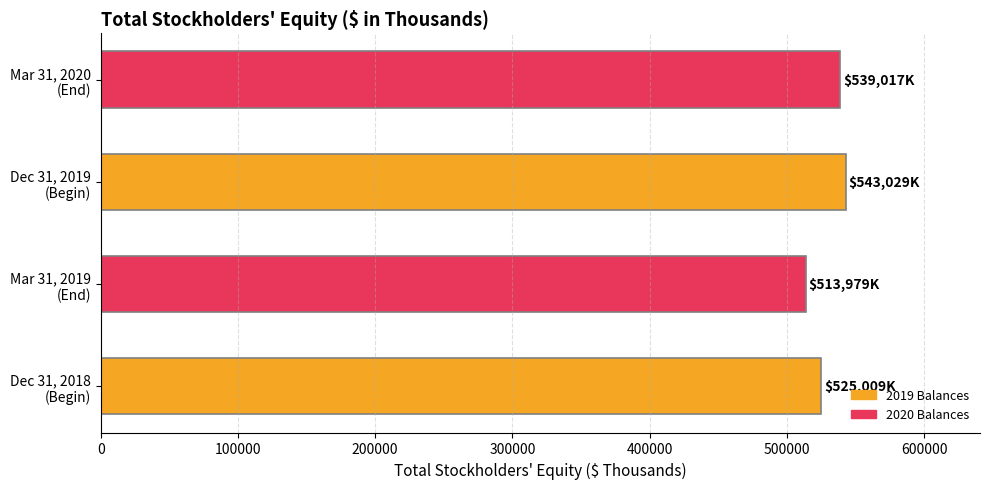

What is the maximum value shown in the chart?

543029